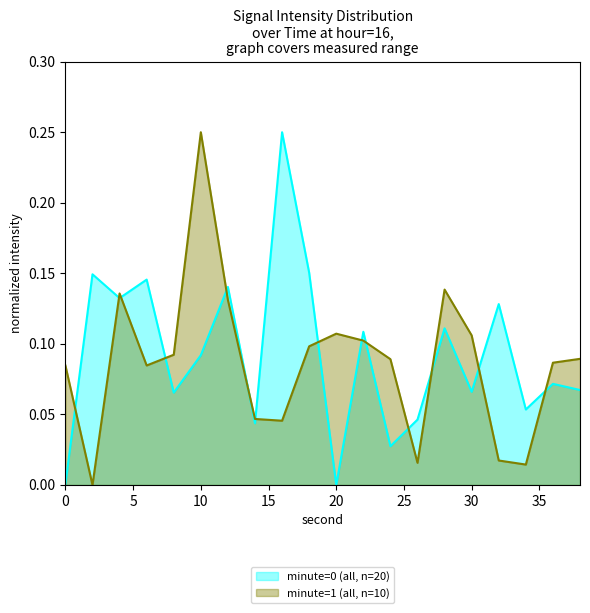

What is the sum of the values at 36 and 14?

0.1